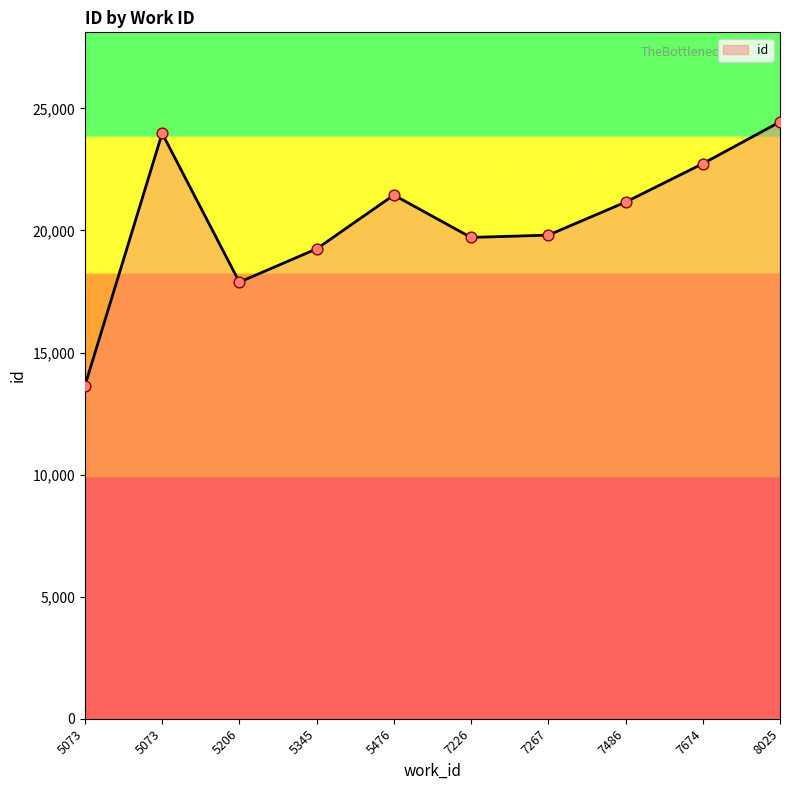

Which has a higher value, 7674 or 5073?

5073